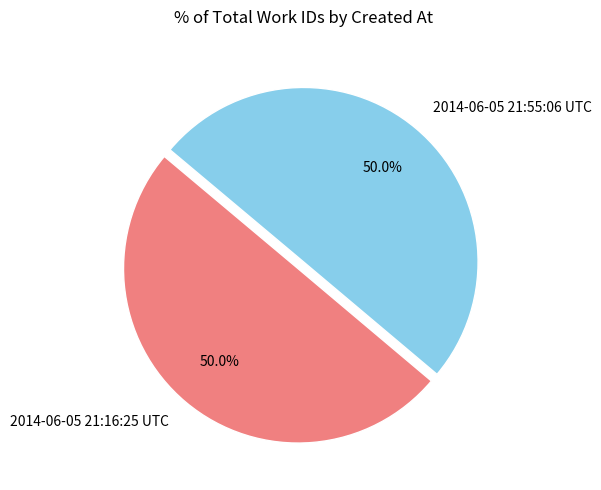

Combined, what portion of the pie is 2014-06-05 21:16:25 UTC and 2014-06-05 21:55:06 UTC?

100.0%